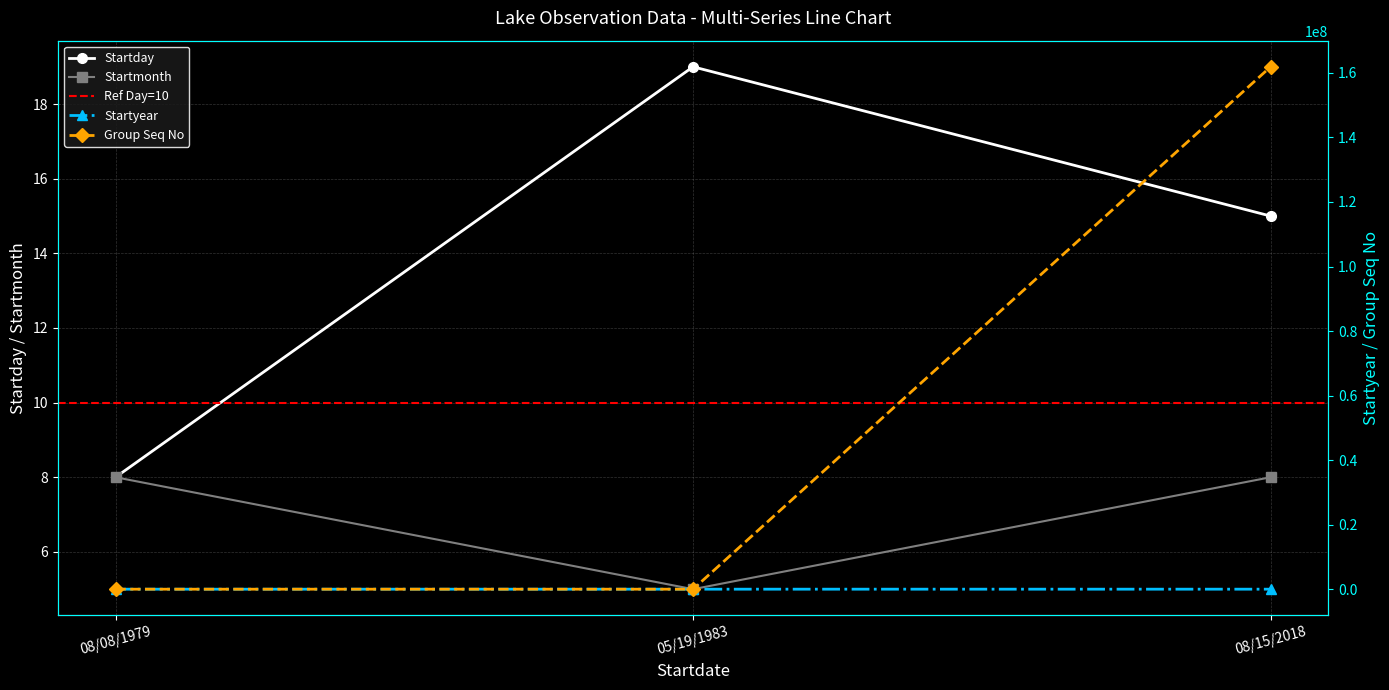

What is the value of the Startmonth point at the 1st from the left?

8